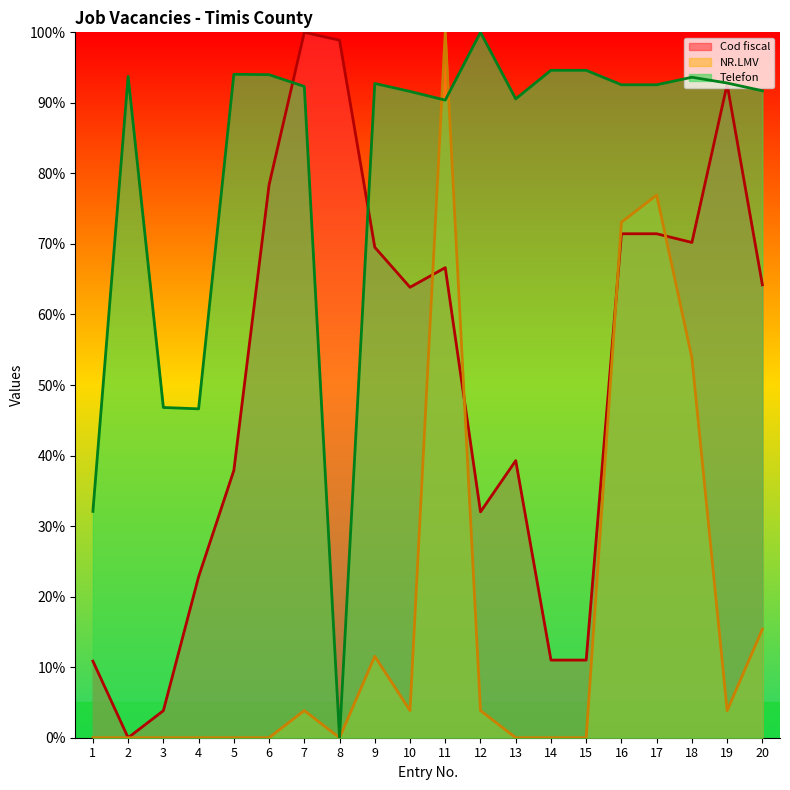

At which category does Cod fiscal (line) reach its first local valley?

2